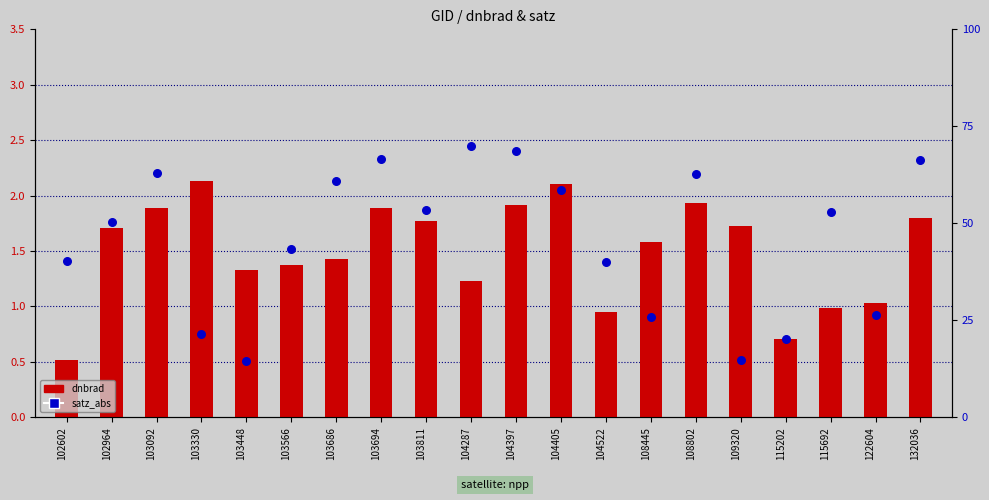

Which series reaches the maximum Y coordinate?

satz_abs